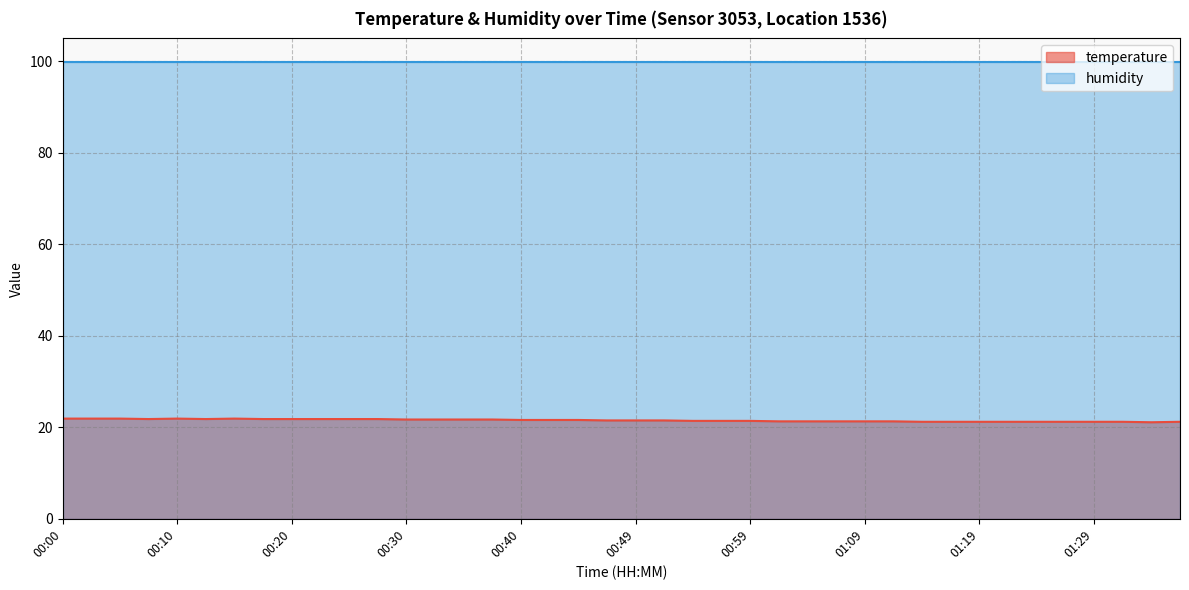

What is the total value across all series at 01:09?

121.2